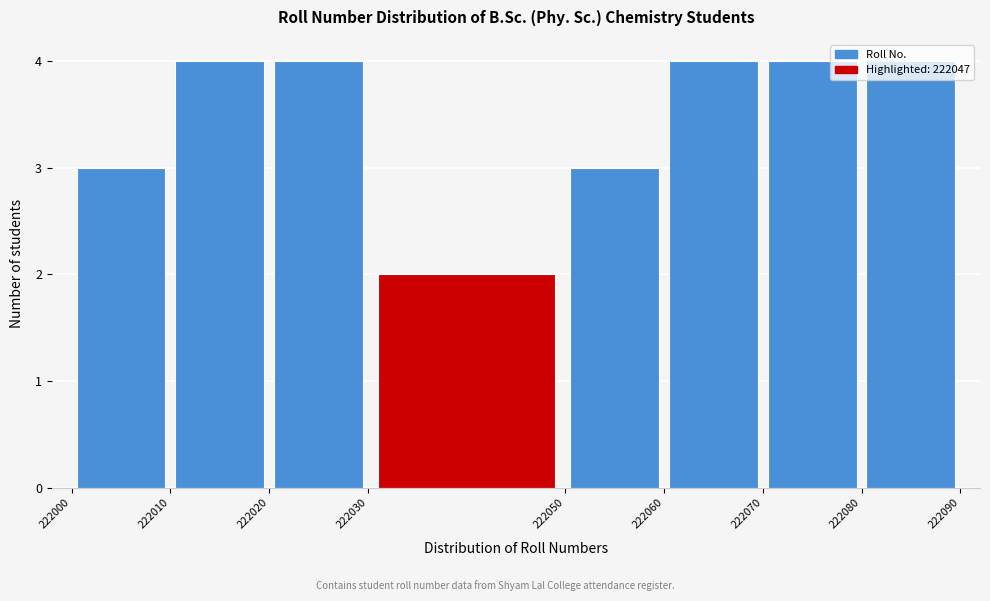

How tall is the bar that spans 222020 to 222030 on the x-axis? The values are not printed on the chart, so give them approximately, as read against the axis.

4